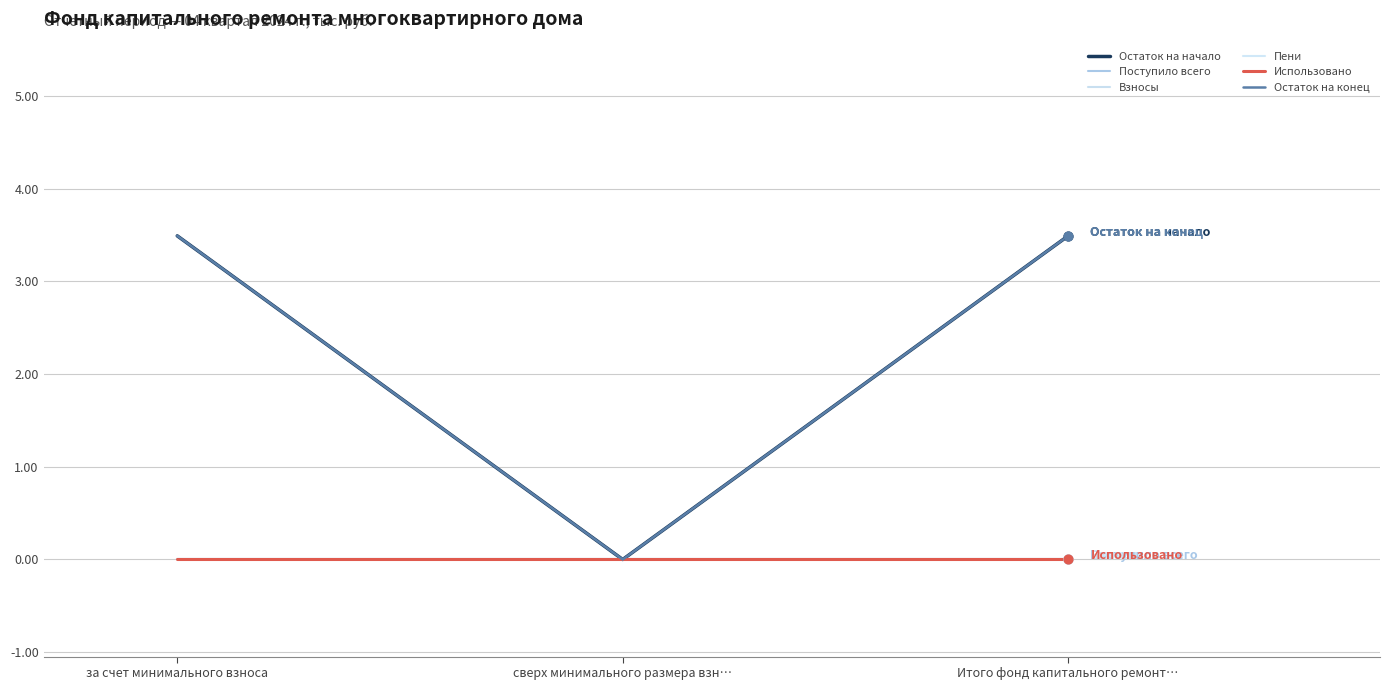

Does the chart have visible grid lines?

Yes